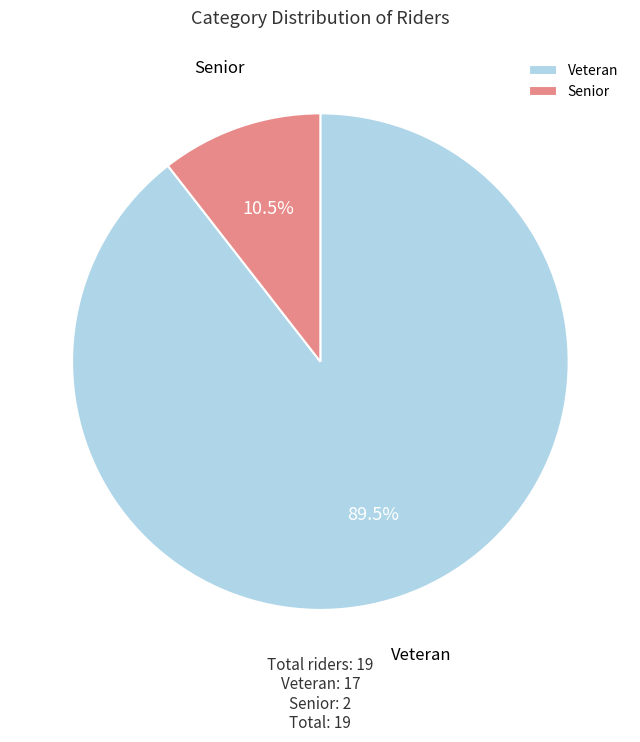

True or false: Senior accounts for 1% of the total.

False